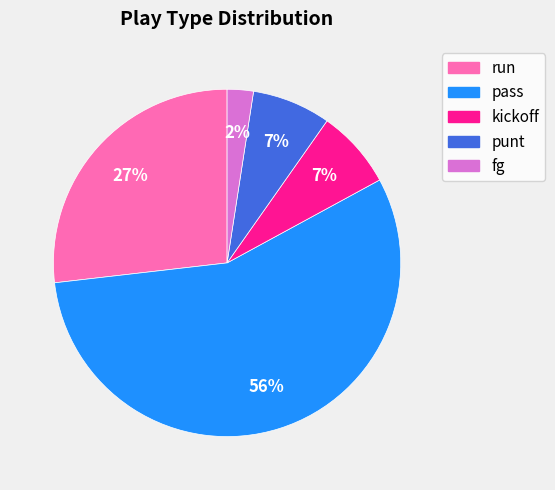

True or false: kickoff accounts for 1% of the total.

False